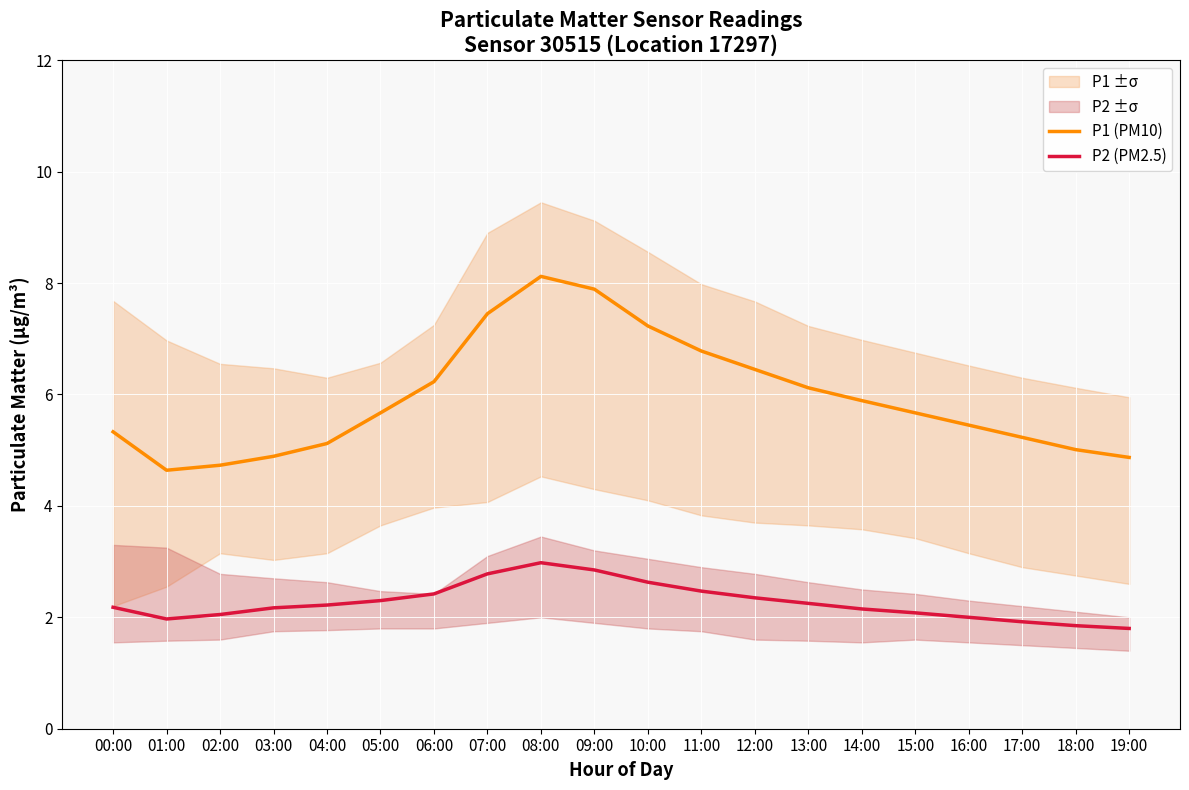

Rank the series at 01:00 from lowest to highest value.

P2 (PM2.5), P1 (PM10)